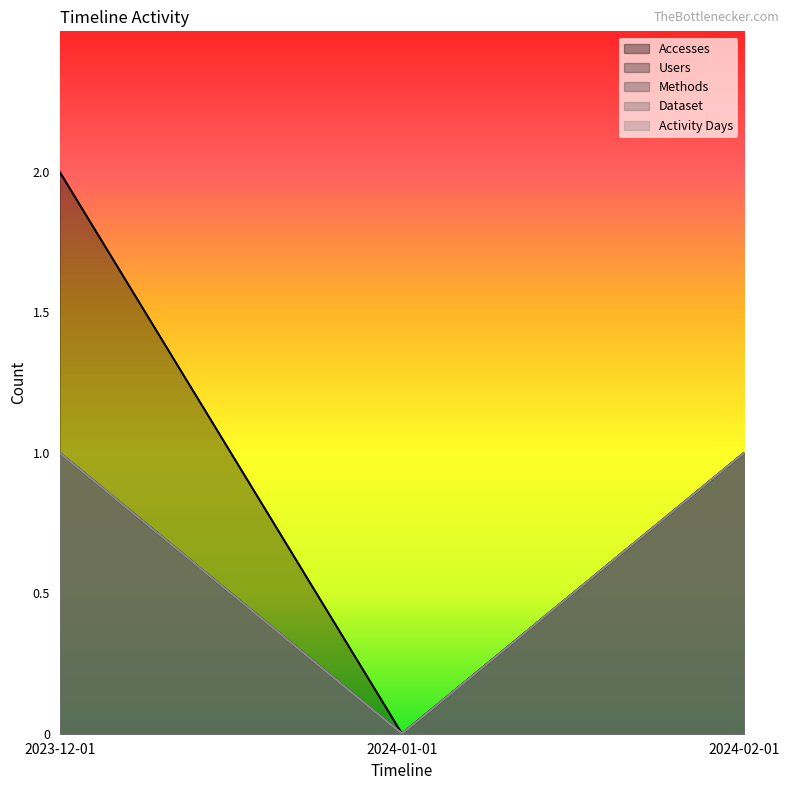

Which series has the largest total across all categories?

Accesses